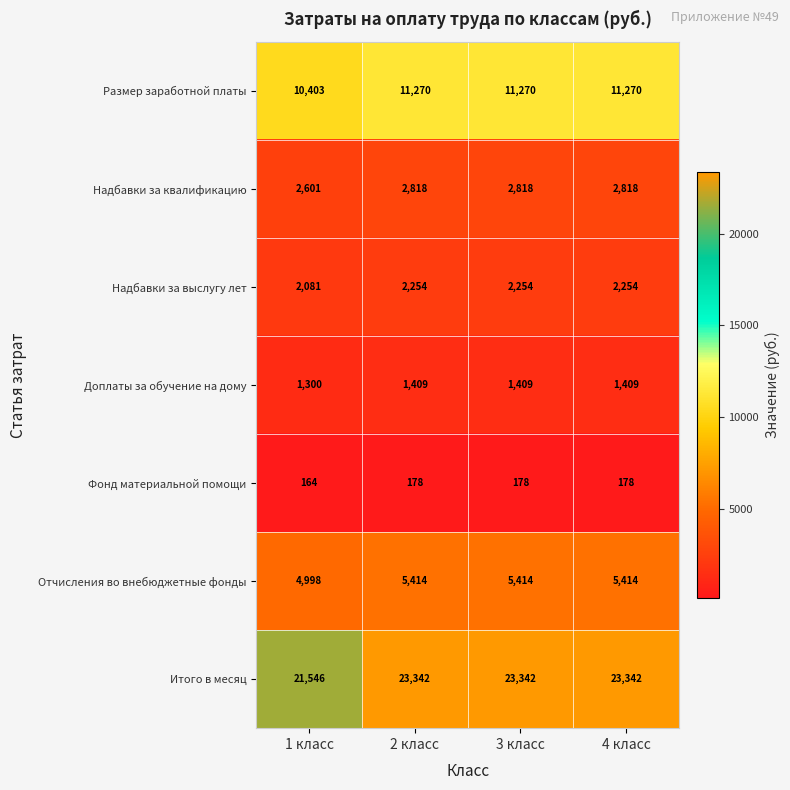

Which series has the largest range (max minus min)?

Итого в месяц